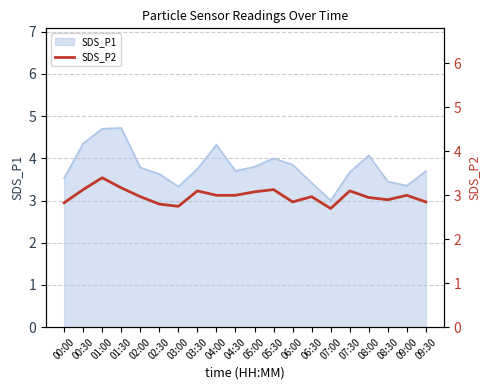

Does the chart display data point markers on the line(s)?

No